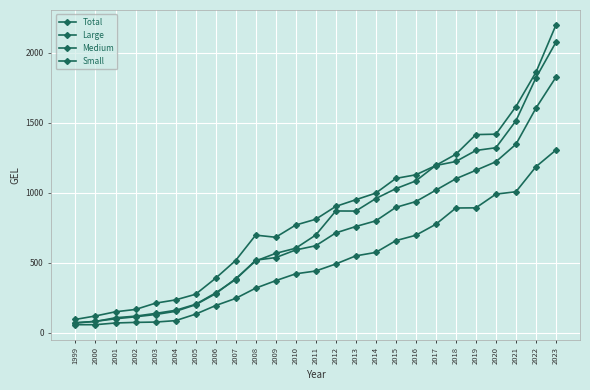

Reading left to right, extract all data points from this chart.

Total: 73.6	82.0	108.4	119.9	139.4	161.6	204.5	285.8	381.6	519.8	538.1	592.7	622.6	714.3	760.1	800.5	896.8	938.3	1019.7	1101.3	1161.7	1222.9	1347.6	1605.9	1827.3
Large: 96.6	121.2	151.1	167.7	212.7	235.9	276.2	390.7	517.3	698.6	683.4	770.6	812.0	903.7	951.3	998.7	1103.7	1129.5	1195.9	1224.6	1303.3	1322.9	1515.4	1822.4	2077.2
Medium: 70.2	83.0	100.8	115.3	131.5	154.2	201.3	280.0	387.3	513.8	568.3	605.0	699.1	871.1	870.5	959.8	1030.5	1085.9	1196.9	1276.3	1416.8	1419.6	1616.9	1862.2	2199.7
Small: 58.8	58.9	71.0	75.3	77.6	87.8	134.1	195.5	246.5	319.8	373.2	422.3	442.3	492.4	550.4	575.2	659.0	697.7	776.1	892.4	893.5	991.6	1008.4	1187.2	1306.5